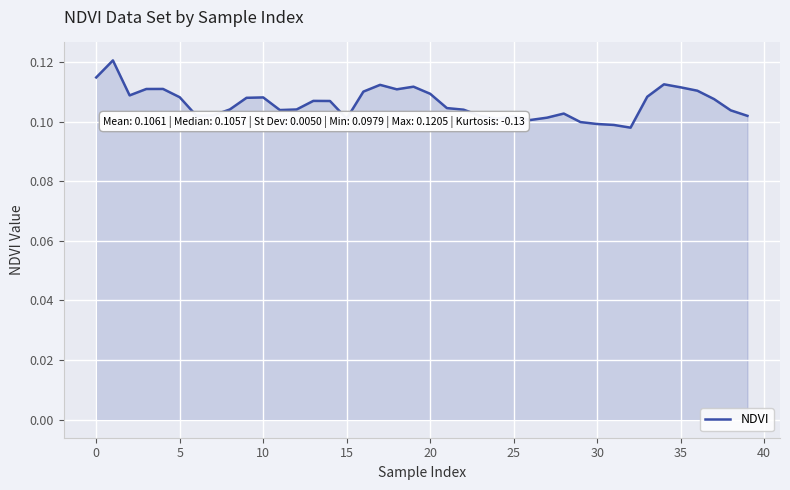

Is this an area chart (filled region under the line)?

Yes